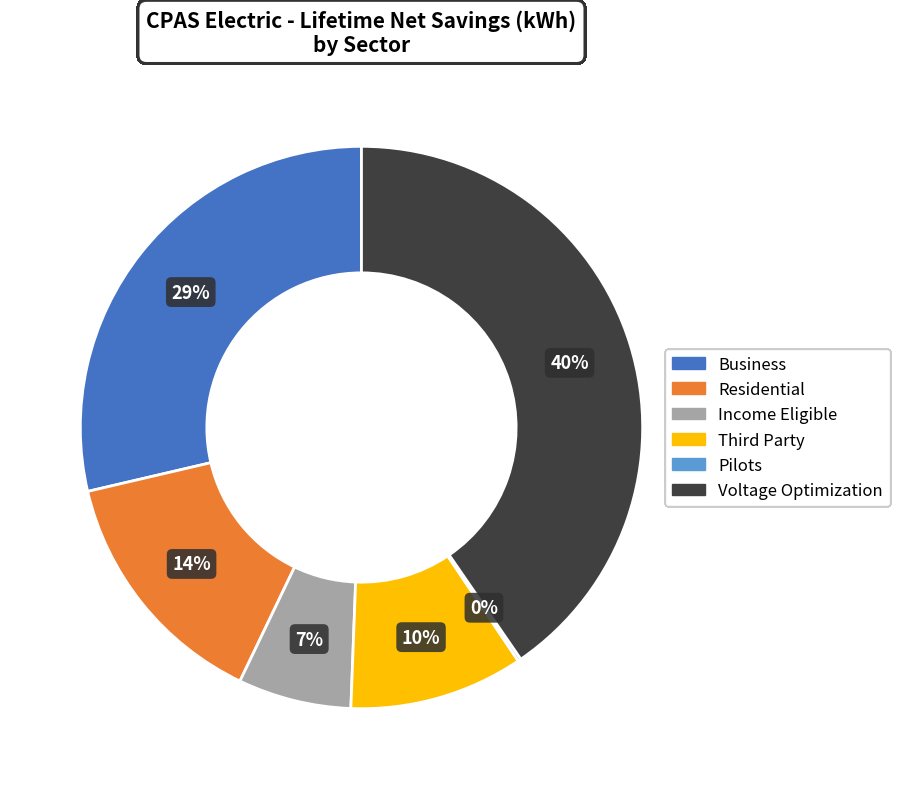

Does any single category account for the majority?

No